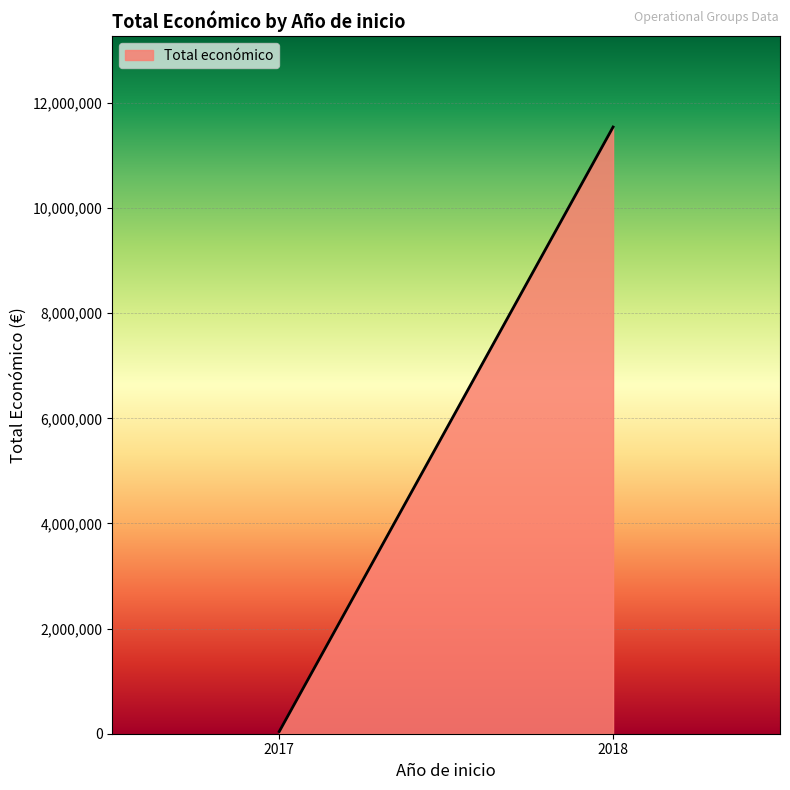

What is the difference between the values at 2017 and 2018?

11501390